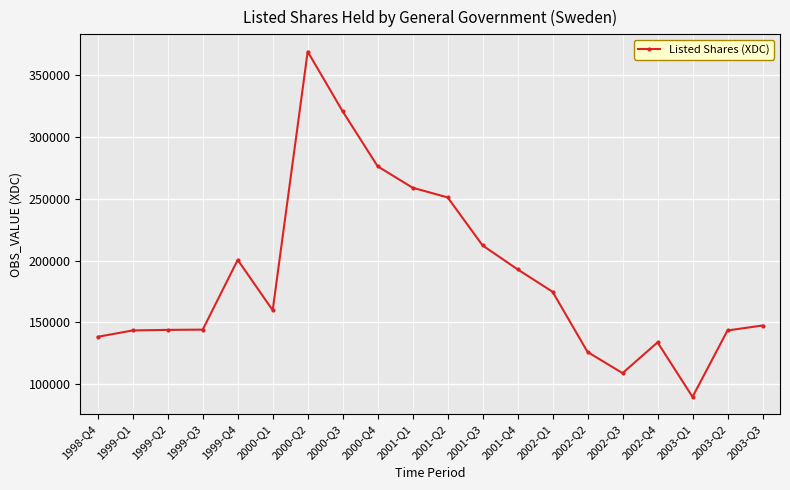

True or false: the data has more than 0 interior local peaks.

True